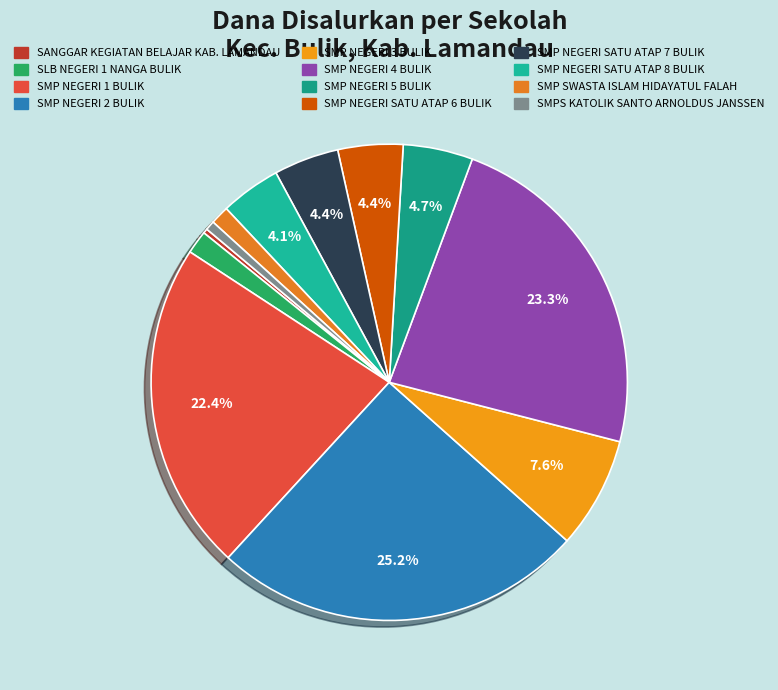

To the nearest percent, what portion does SMP NEGERI 1 BULIK represent?

22%